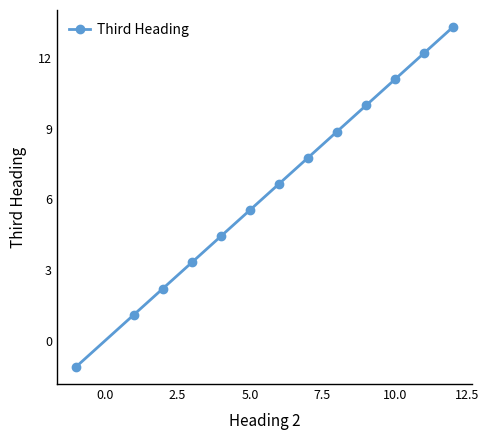

What is the smallest value displayed?

-1.1